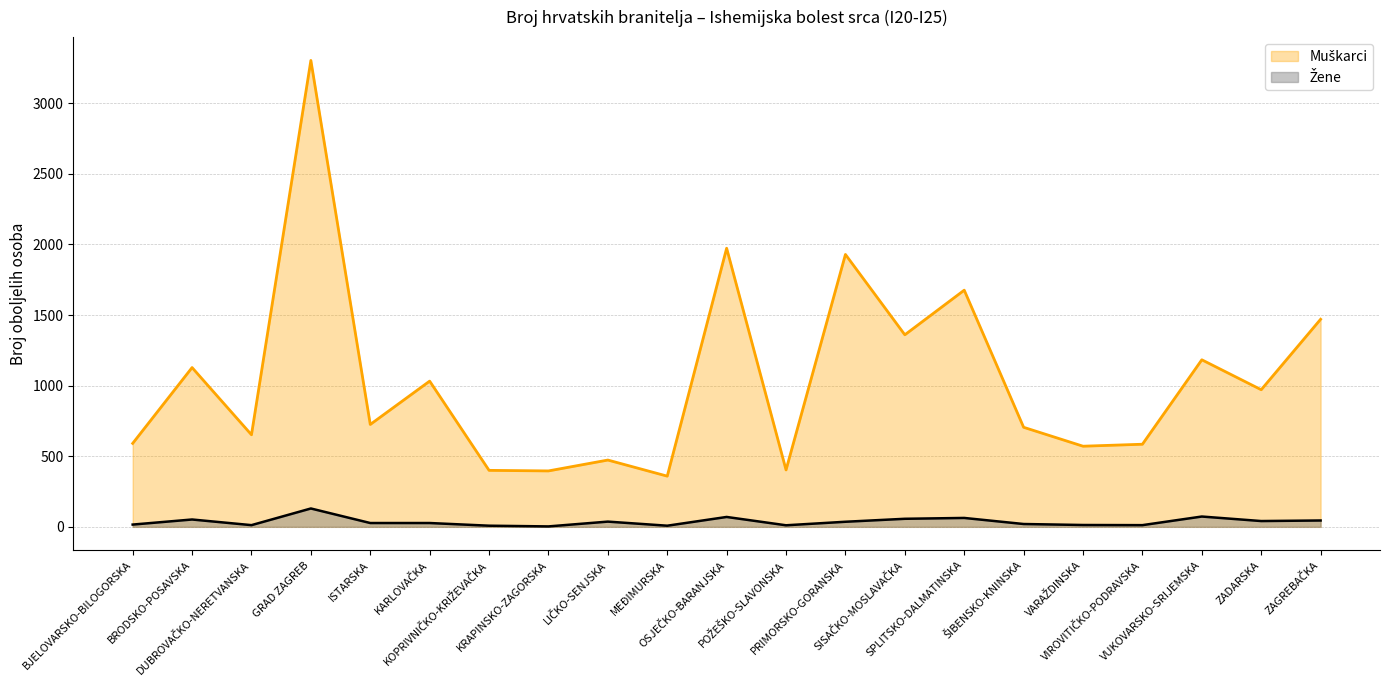

At which category is the sum across all series the highest?

GRAD ZAGREB